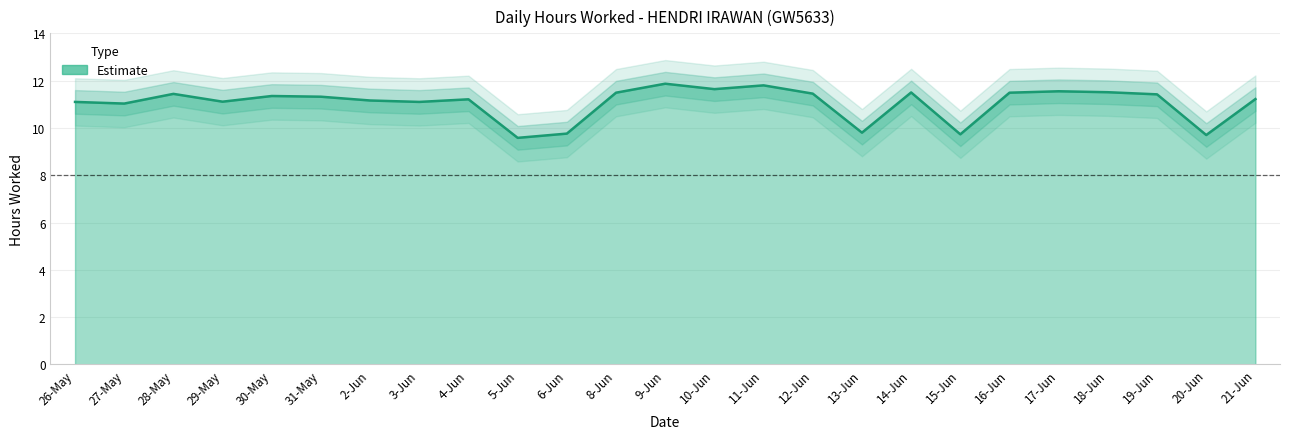

What is the minimum value shown in the chart?

9.6